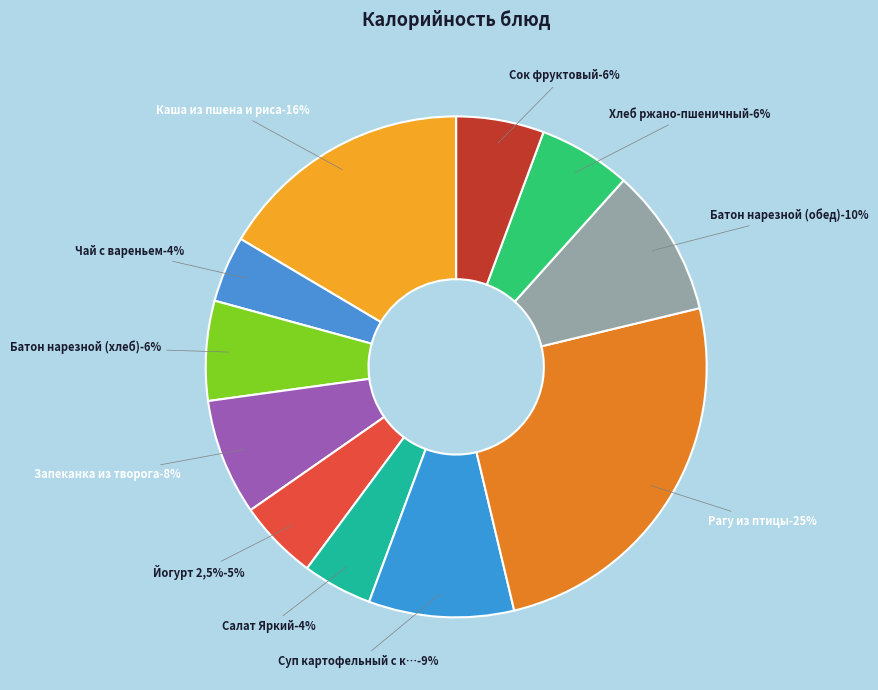

Is there a majority slice in this chart?

No